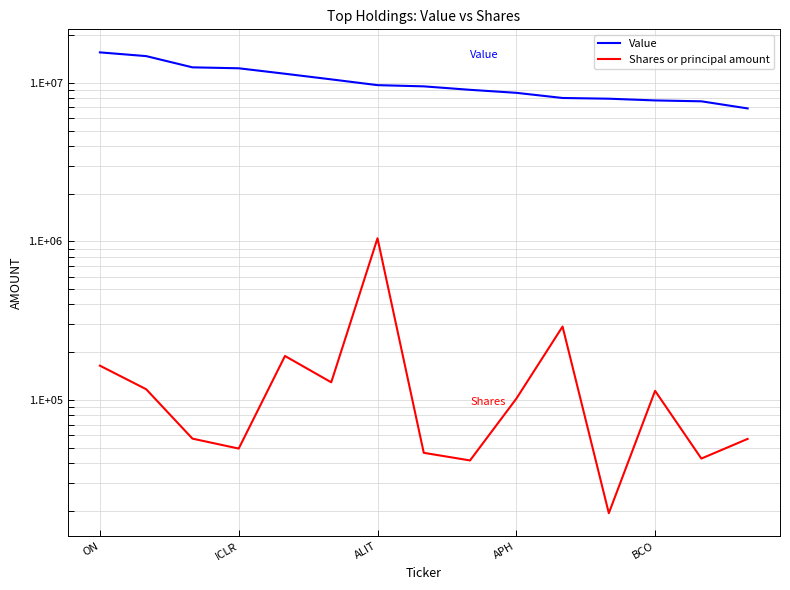

What is the average value of the Value series?

10146734